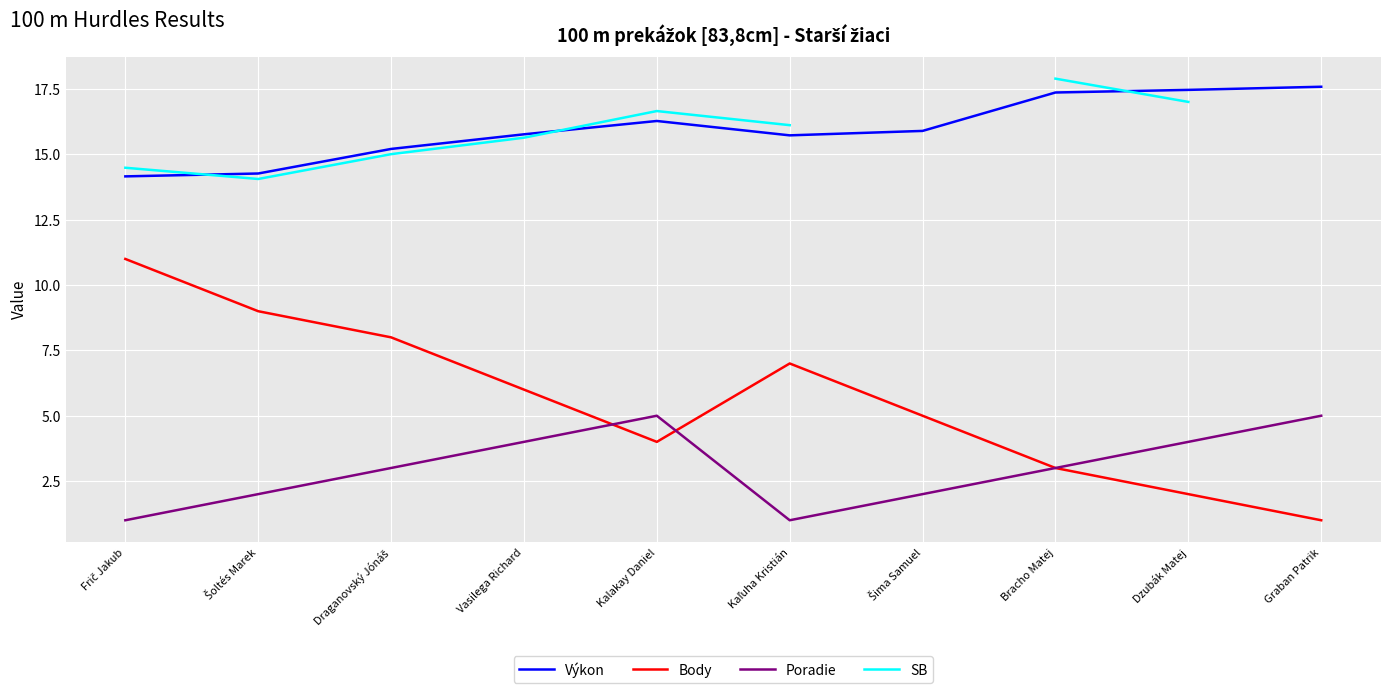

True or false: Výkon and Body intersect in this chart.

False